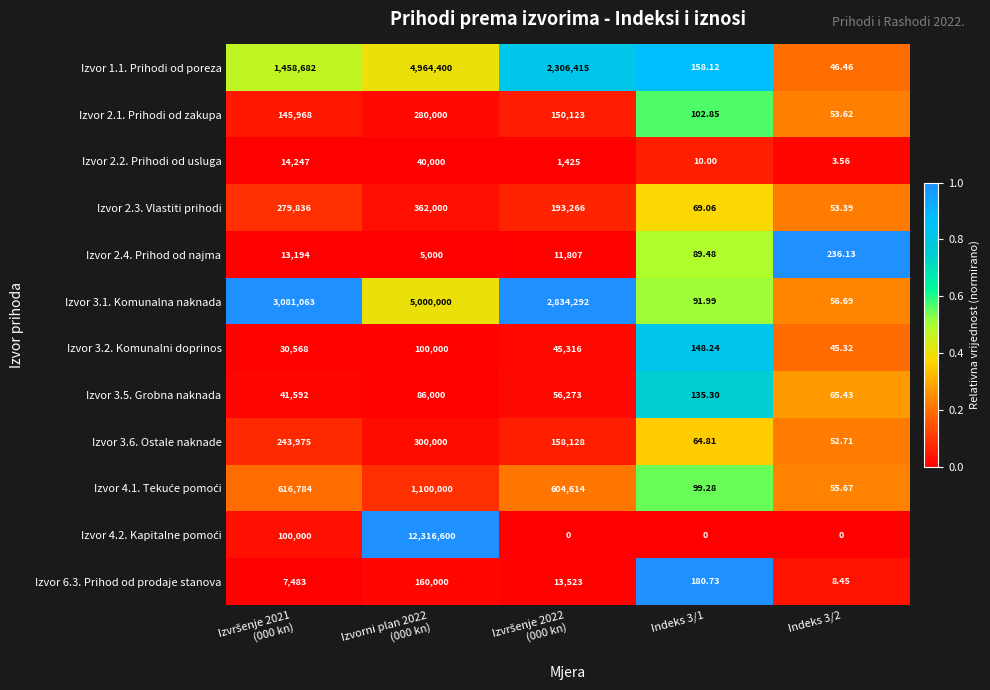

At Izvršenje 2022 (000 kn), list the series in order from largest to smallest.

Izvor 3.1. Komunalna naknada, Izvor 1.1. Prihodi od poreza, Izvor 4.1. Tekuće pomoći, Izvor 2.3. Vlastiti prihodi, Izvor 3.6. Ostale naknade, Izvor 2.1. Prihodi od zakupa, Izvor 3.5. Grobna naknada, Izvor 3.2. Komunalni doprinos, Izvor 6.3. Prihod od prodaje stanova, Izvor 2.4. Prihod od najma, Izvor 2.2. Prihodi od usluga, Izvor 4.2. Kapitalne pomoći